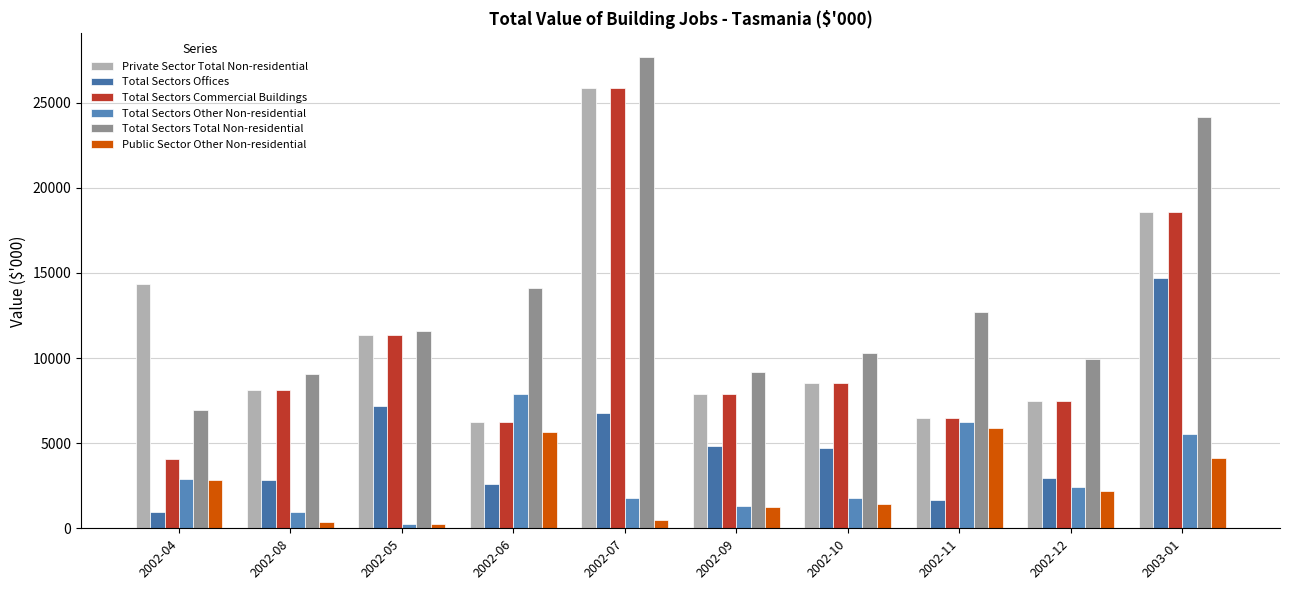

Which series changed the most between 2002-04 and 2002-11?

Private Sector Total Non-residential